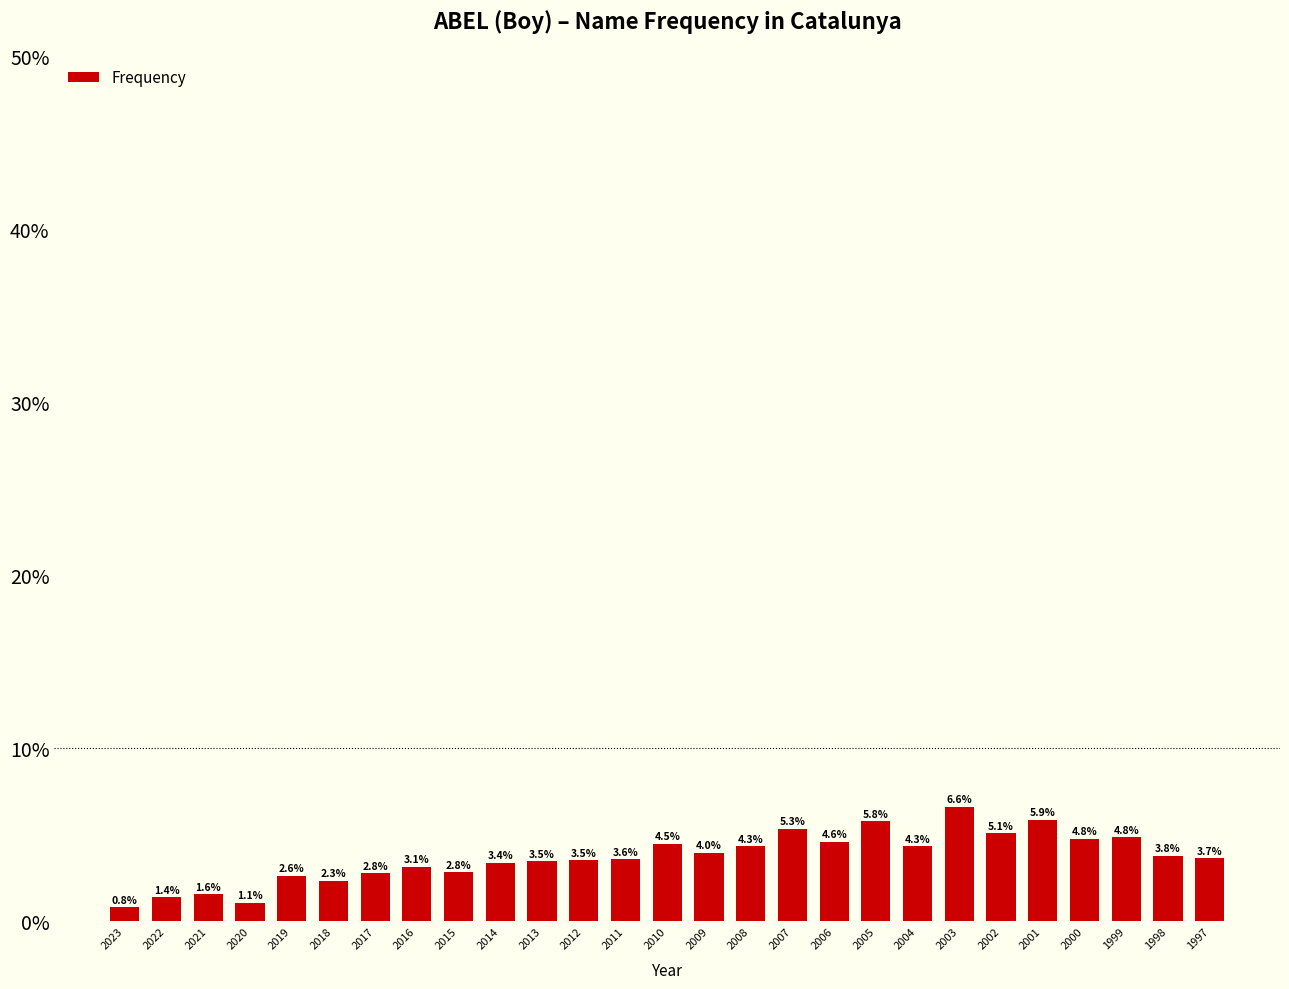

What is the greatest value displayed?

6.6